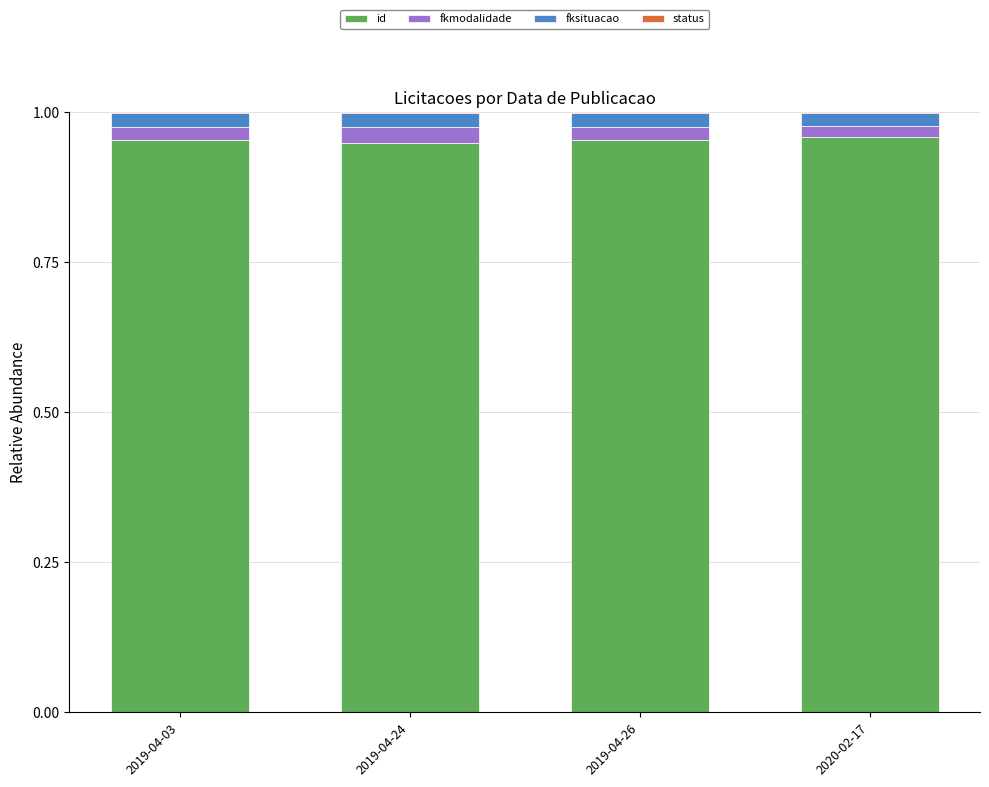

What is the sum of all id values?

3.8